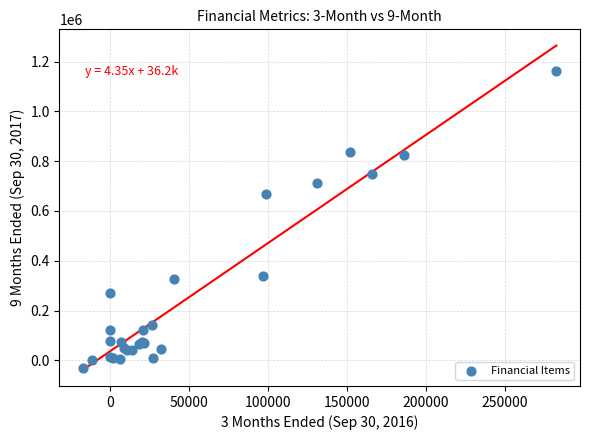

What Y value in the scatter plot is closest to 564781?

669231